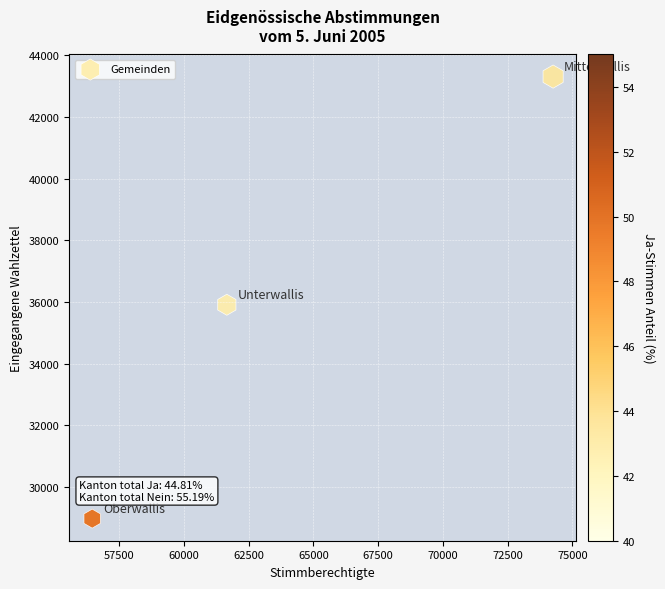

What is the range of X values (max minus min)?

17791